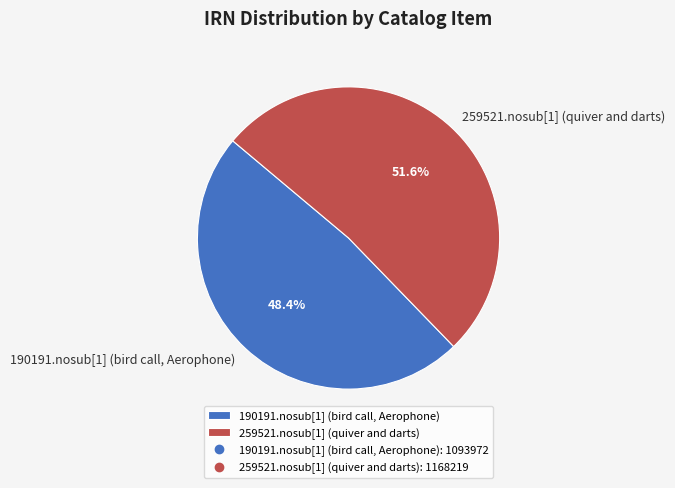

Which slice is the largest?

259521.nosub[1] (quiver and darts)